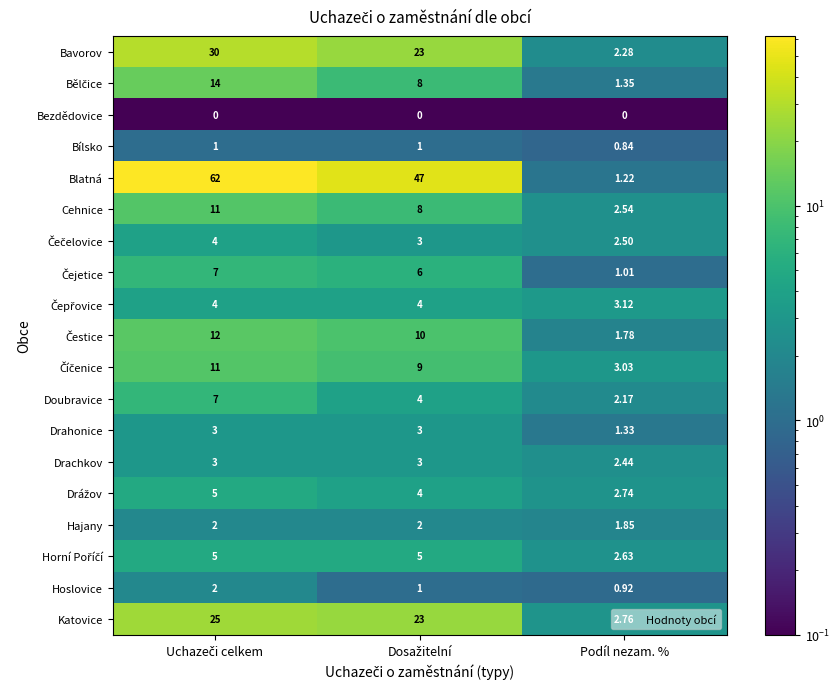

Which series has the largest total across all categories?

Blatná